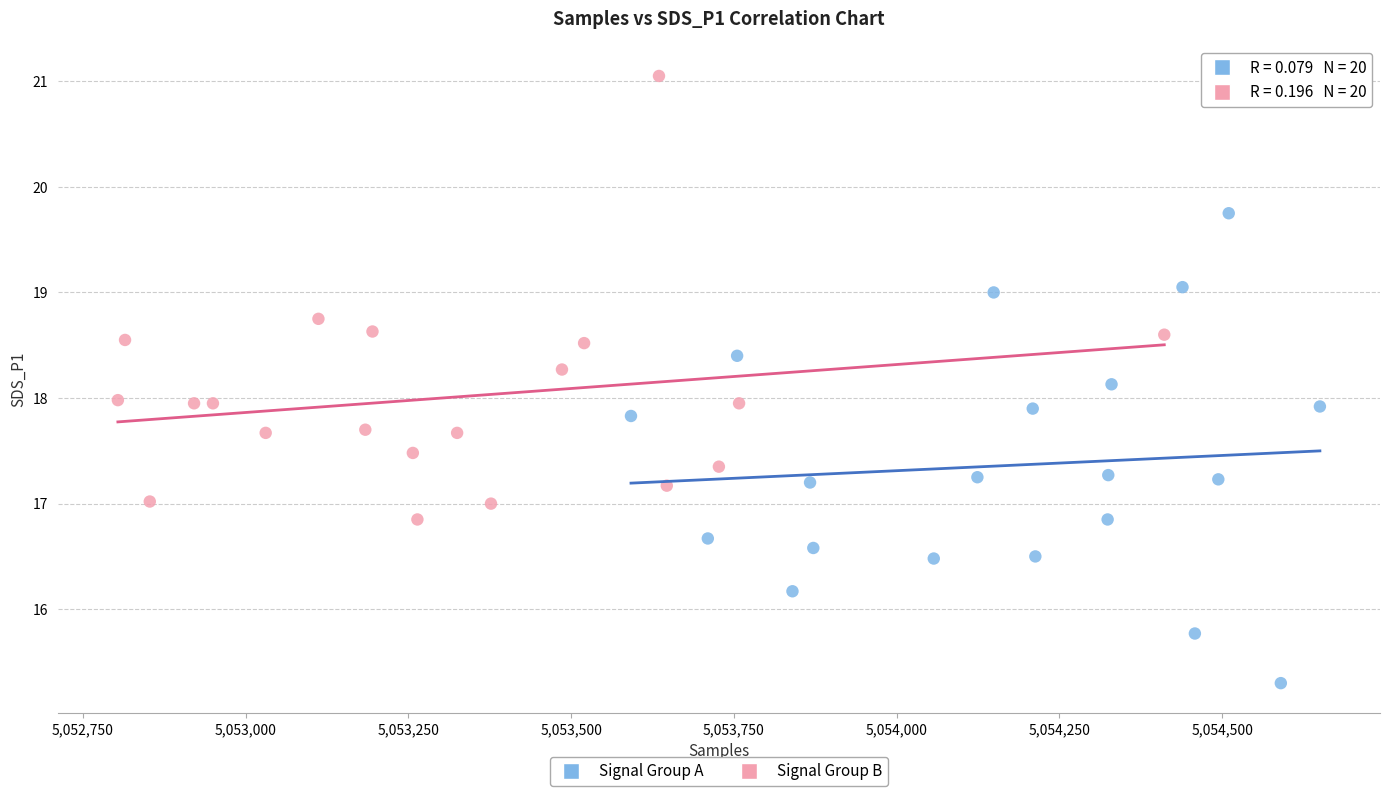

What are all the series names shown in the legend?

Signal Group A, Signal Group B